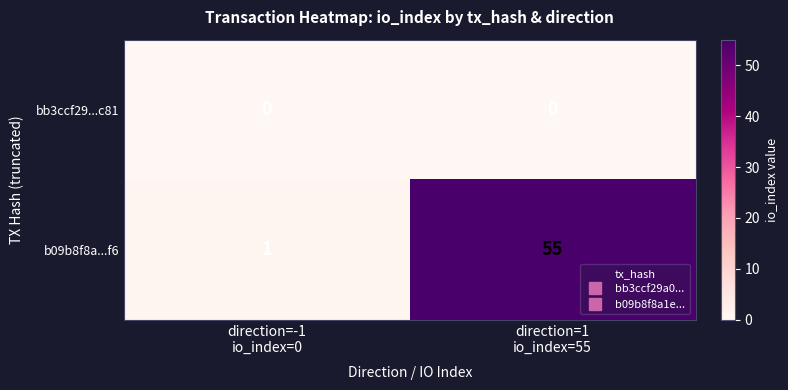

Which series has the largest total across all categories?

b09b8f8a...f6